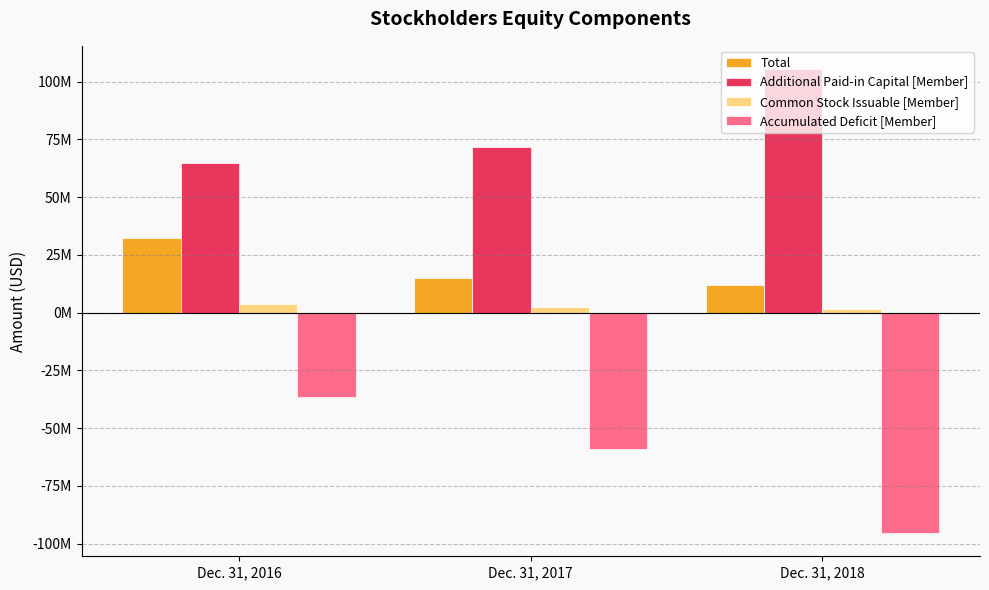

What are all the series names shown in the legend?

Total, Additional Paid-in Capital [Member], Common Stock Issuable [Member], Accumulated Deficit [Member]